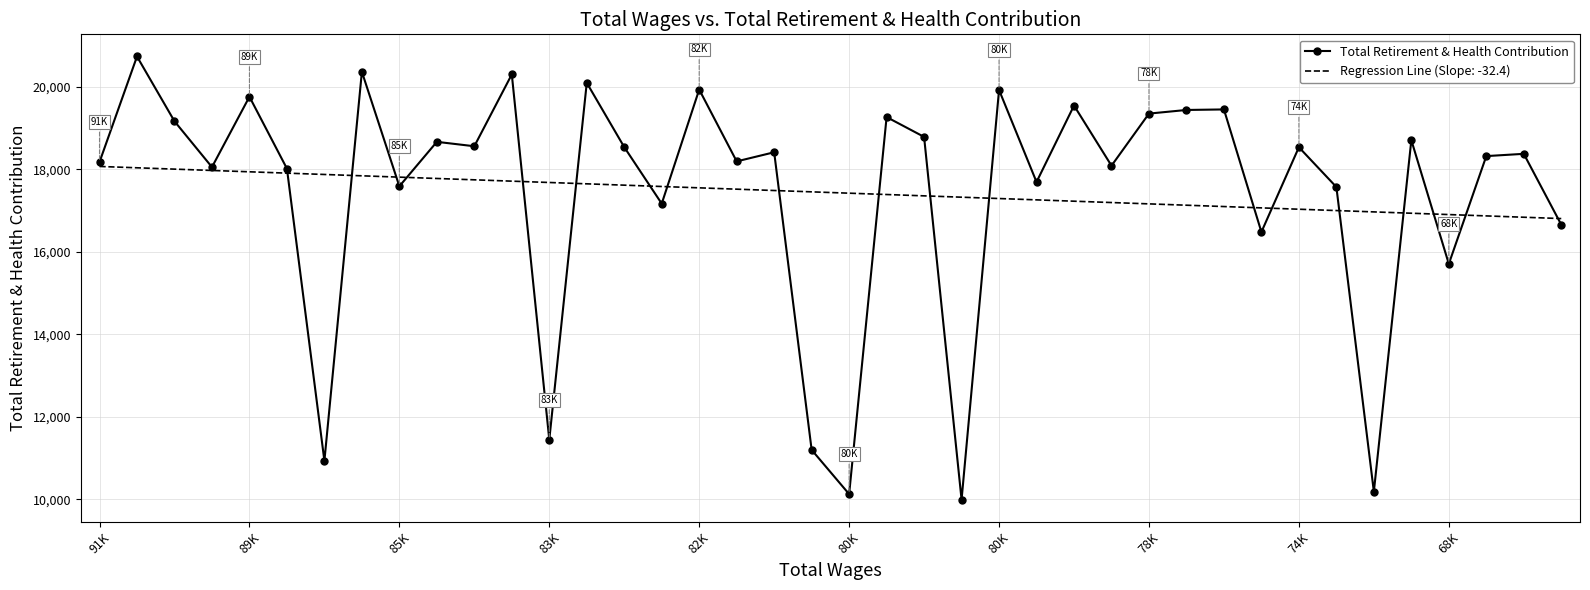

What is the greatest value displayed?

20740.0